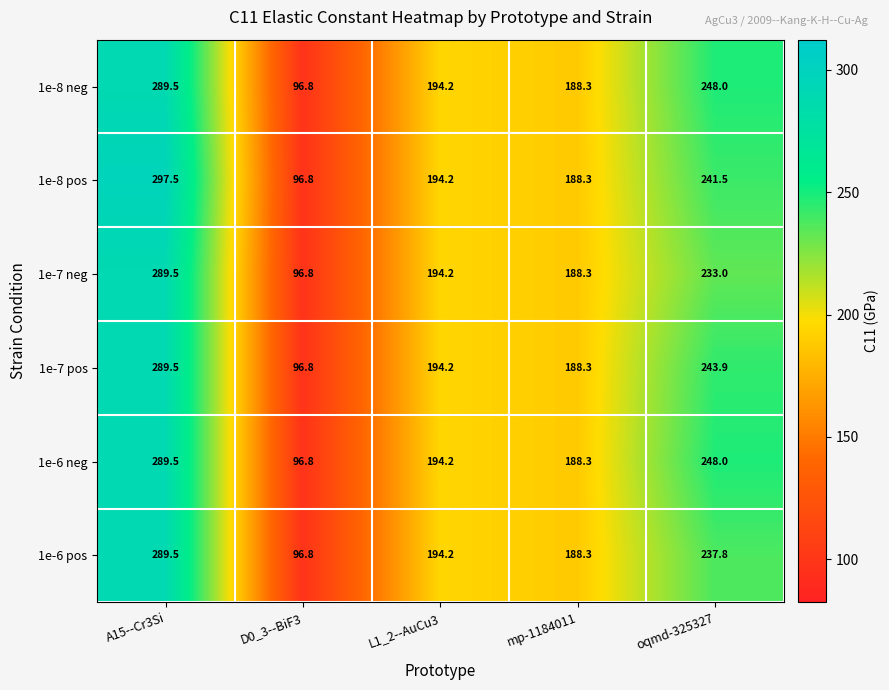

Which label corresponds to the smallest value in the chart?

D0_3--BiF3